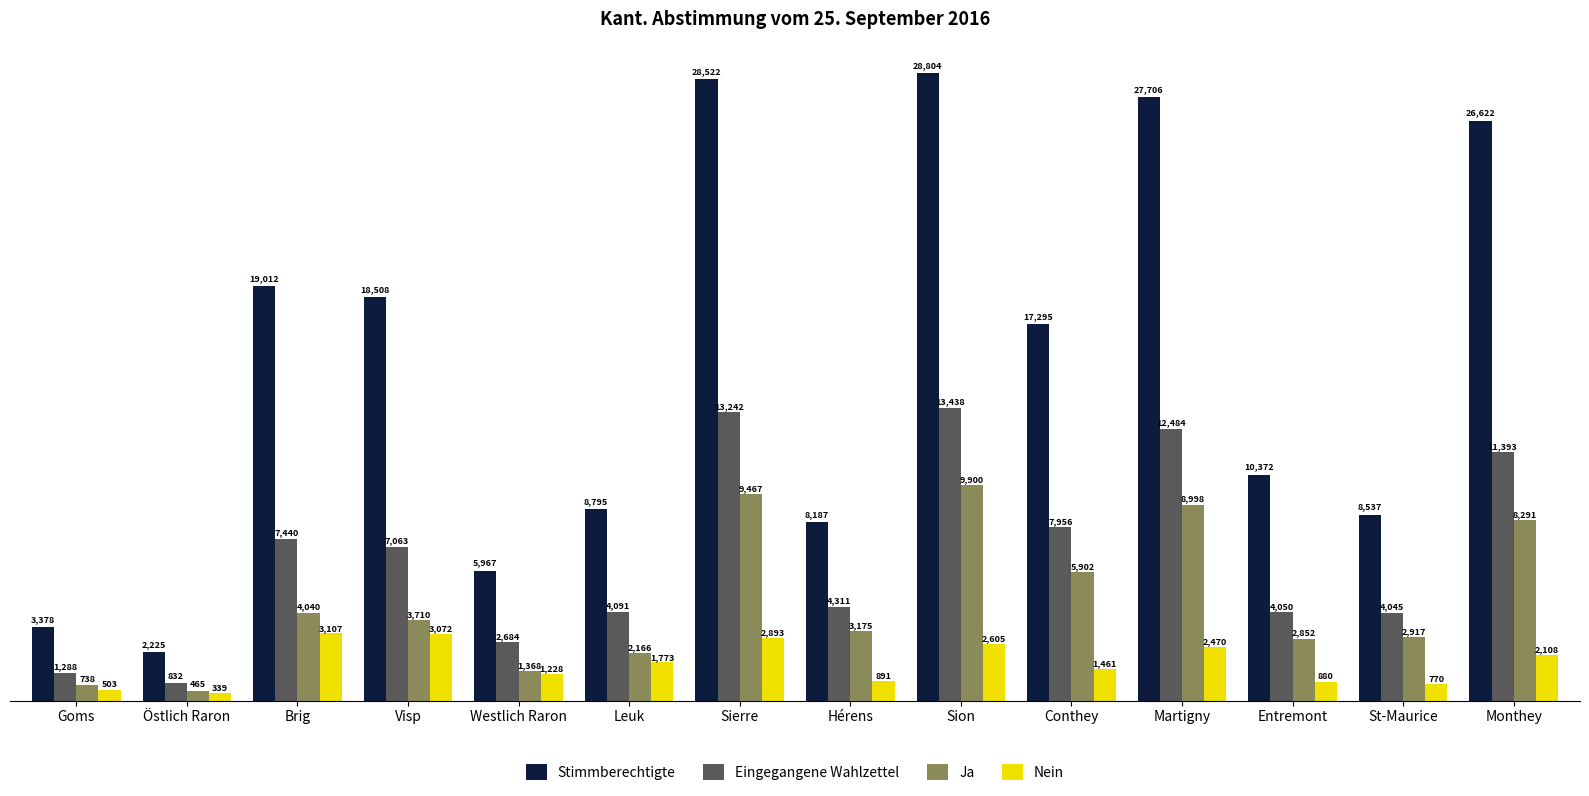

Reading left to right, transcribe all the data shown in this chart.

Stimmberechtigte: Goms=3378	Östlich Raron=2225	Brig=19012	Visp=18508	Westlich Raron=5967	Leuk=8795	Sierre=28522	Hérens=8187	Sion=28804	Conthey=17295	Martigny=27706	Entremont=10372	St-Maurice=8537	Monthey=26622
Eingegangene Wahlzettel: Goms=1288	Östlich Raron=832	Brig=7440	Visp=7063	Westlich Raron=2684	Leuk=4091	Sierre=13242	Hérens=4311	Sion=13438	Conthey=7956	Martigny=12484	Entremont=4050	St-Maurice=4045	Monthey=11393
Ja: Goms=738	Östlich Raron=465	Brig=4040	Visp=3710	Westlich Raron=1368	Leuk=2166	Sierre=9467	Hérens=3175	Sion=9900	Conthey=5902	Martigny=8998	Entremont=2852	St-Maurice=2917	Monthey=8291
Nein: Goms=503	Östlich Raron=339	Brig=3107	Visp=3072	Westlich Raron=1228	Leuk=1773	Sierre=2893	Hérens=891	Sion=2605	Conthey=1461	Martigny=2470	Entremont=880	St-Maurice=770	Monthey=2108